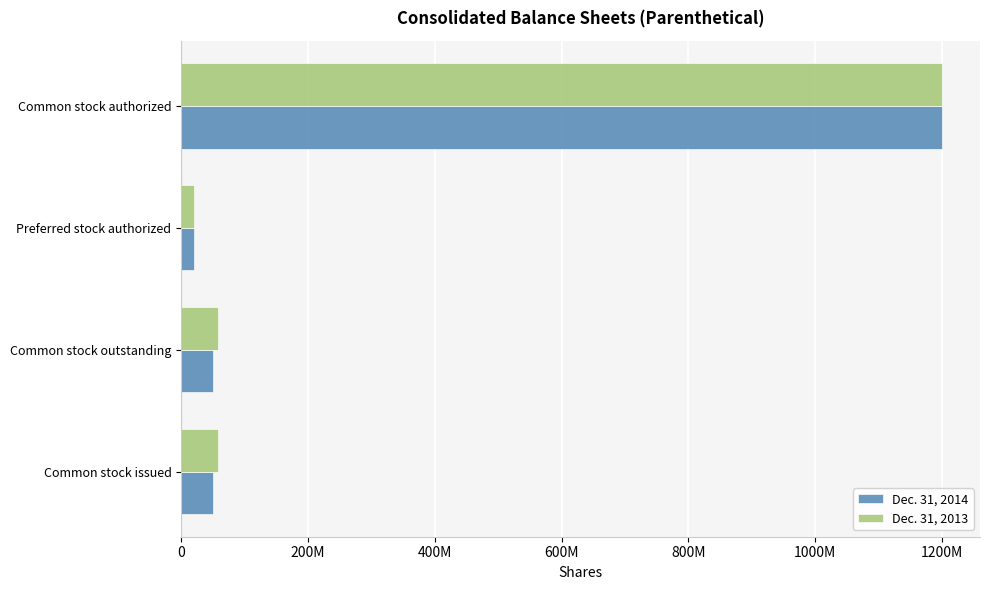

What are all the series names shown in the legend?

Dec. 31, 2014, Dec. 31, 2013